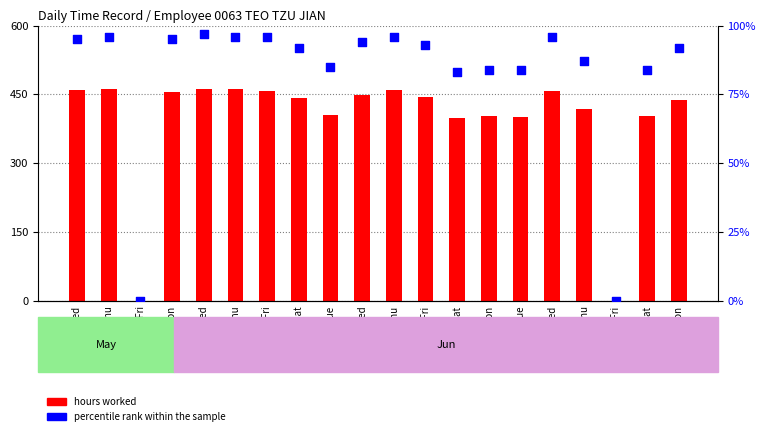

Which series contains the highest Y value?

hours worked (scaled)